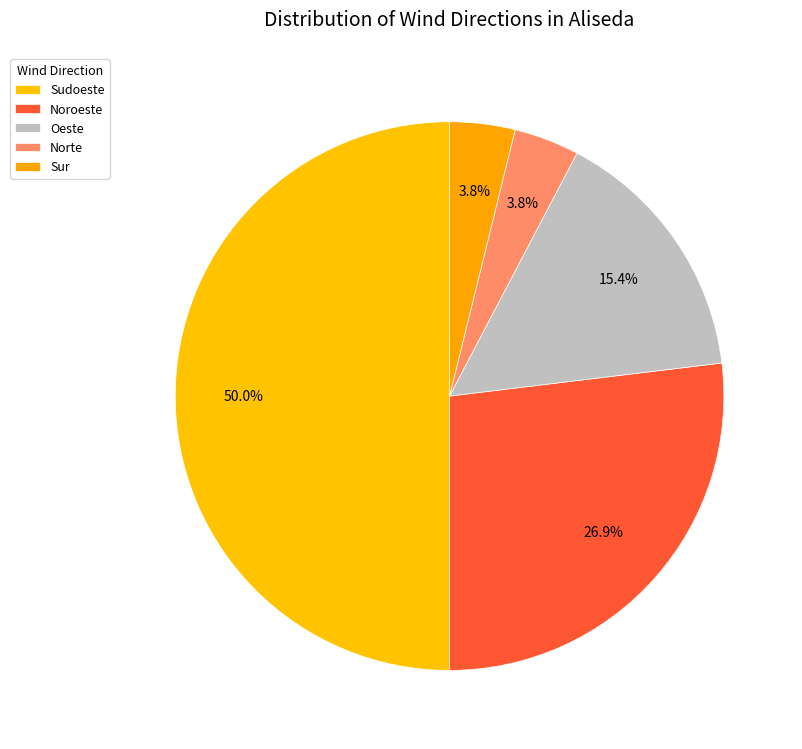

Does Oeste account for over 50% of the chart?

No